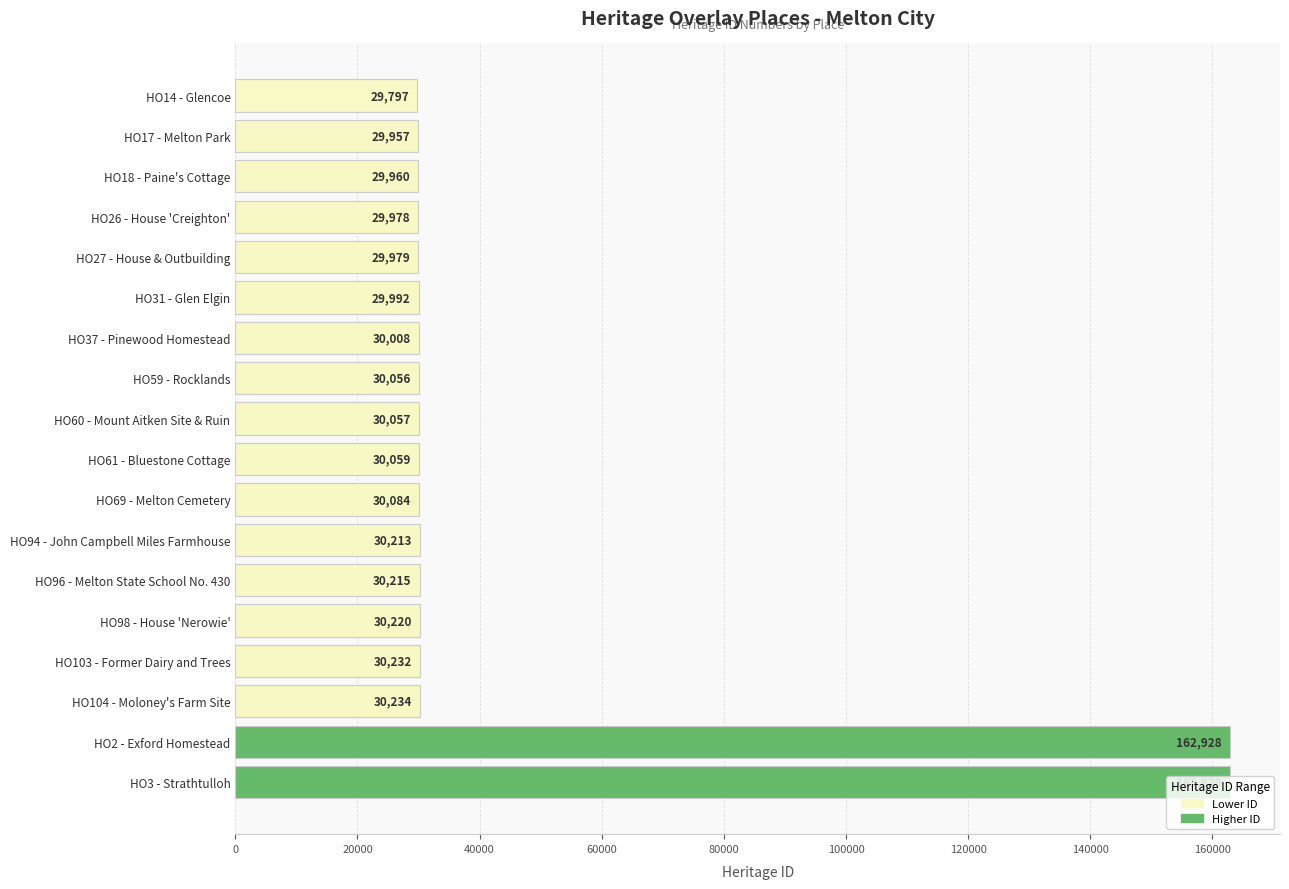

The chart shows a value of 30084 at HO69 - Melton Cemetery. True or false?

True